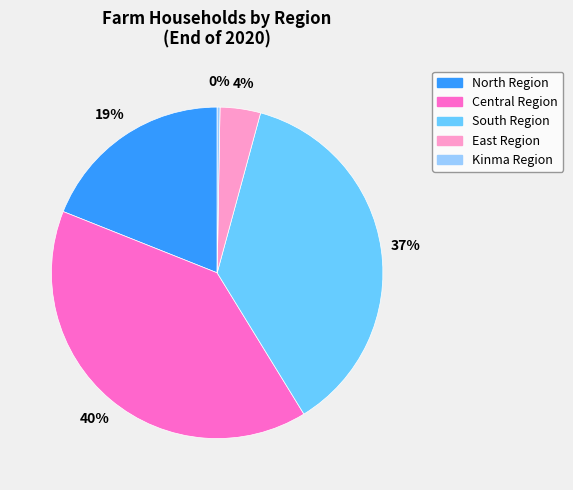

What percentage is the South Region slice, to the nearest percent?

37%